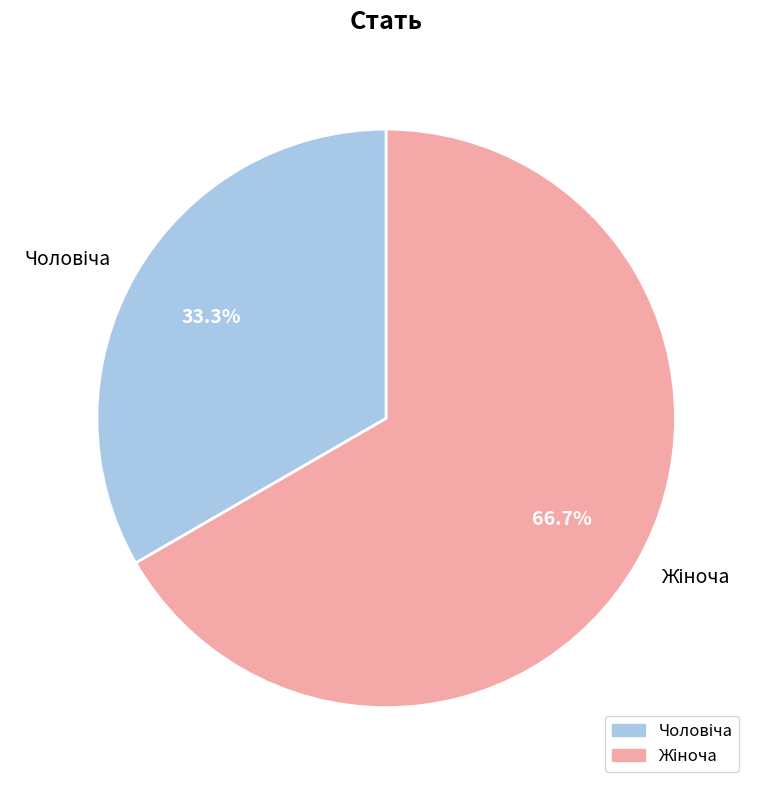

Does any single category account for the majority?

Yes